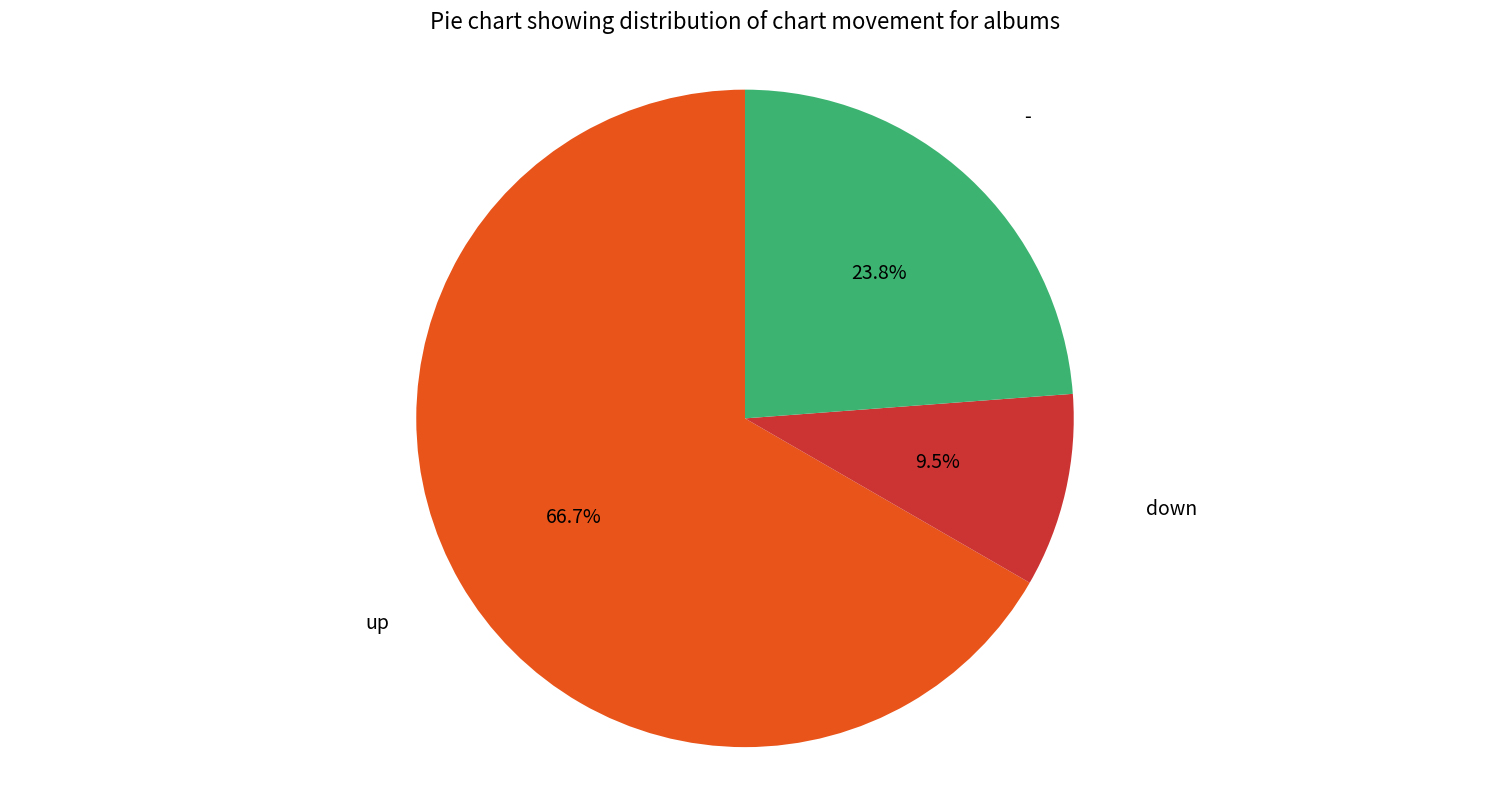

To the nearest percent, what is the difference between the largest and smallest slice percentages?

57%